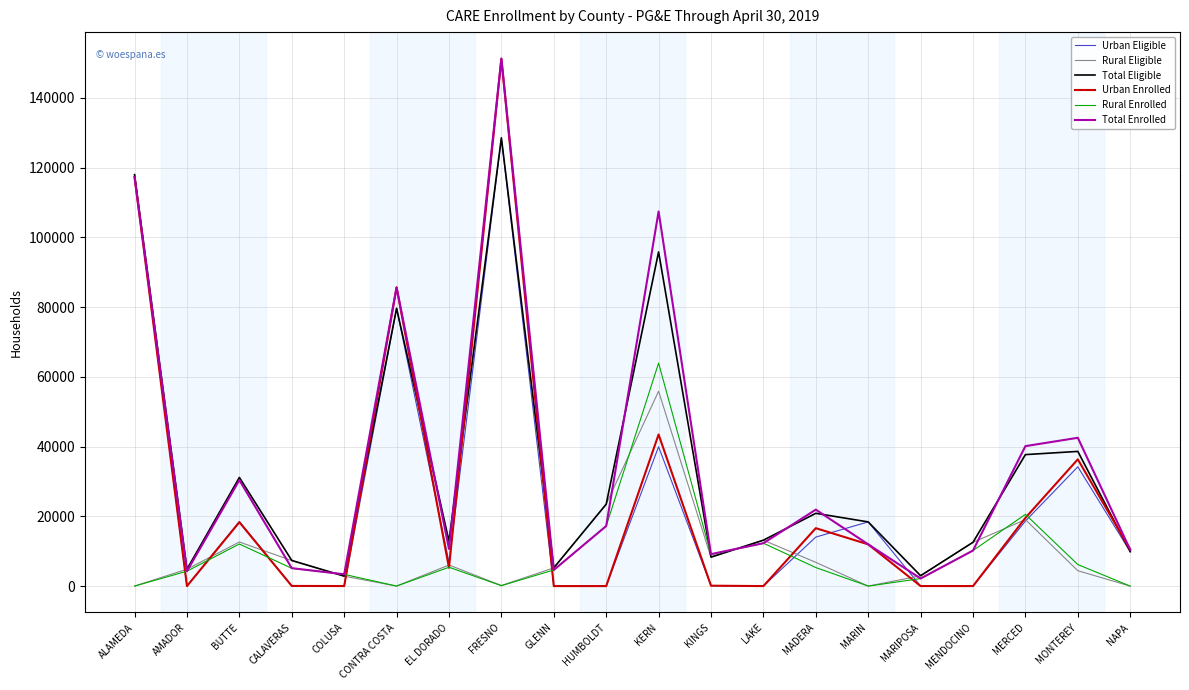

What is the difference between the maximum and second lowest values in the Rural Eligible series?

55867.2